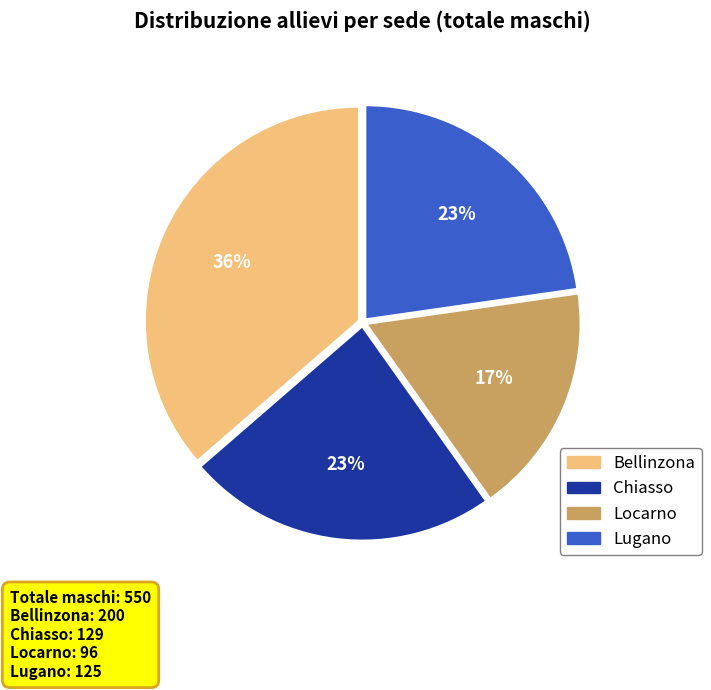

To the nearest percent, what is the average slice percentage?

25%